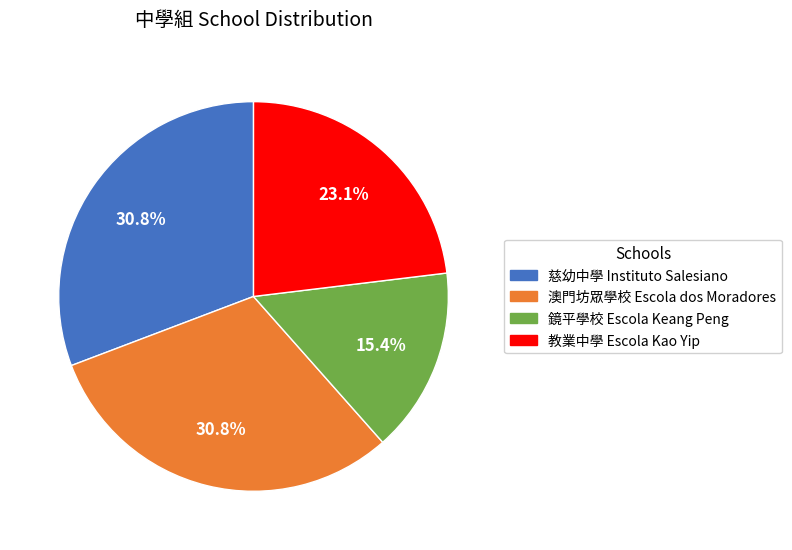

The 慈幼中學 Instituto Salesiano slice represents 31% of the pie. True or false?

True